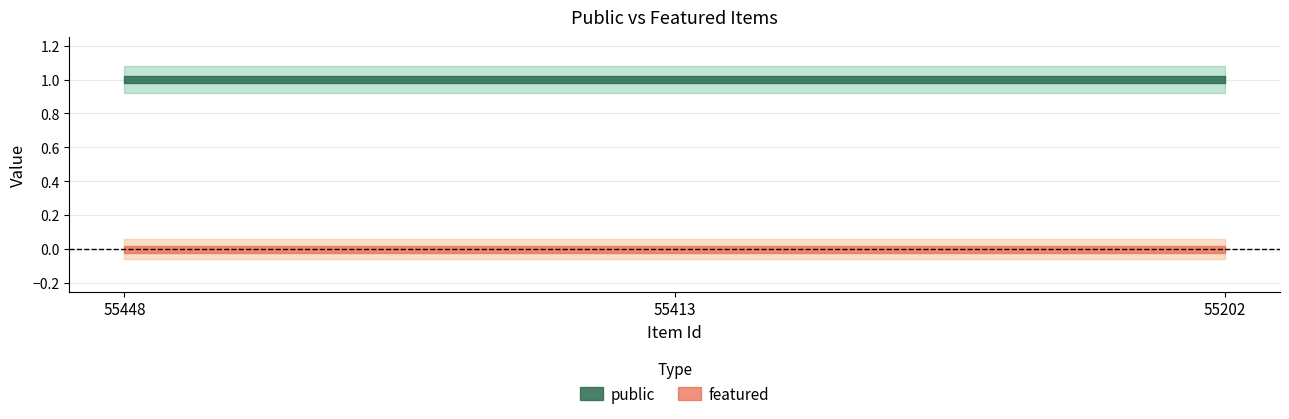

The value of public at 55202 is 1. True or false?

True